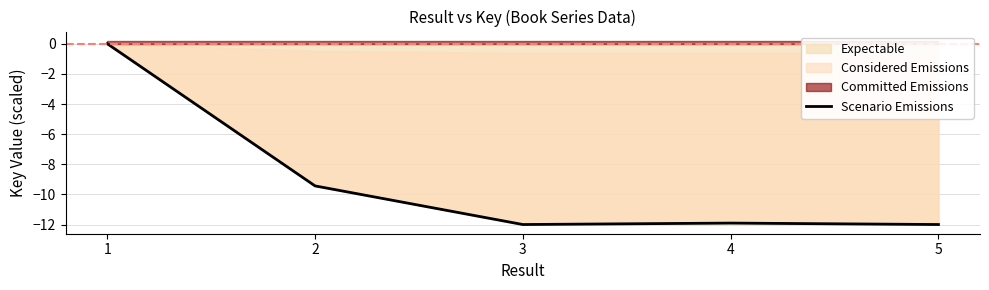

What is the value of the 5th point from the left?

-12.0